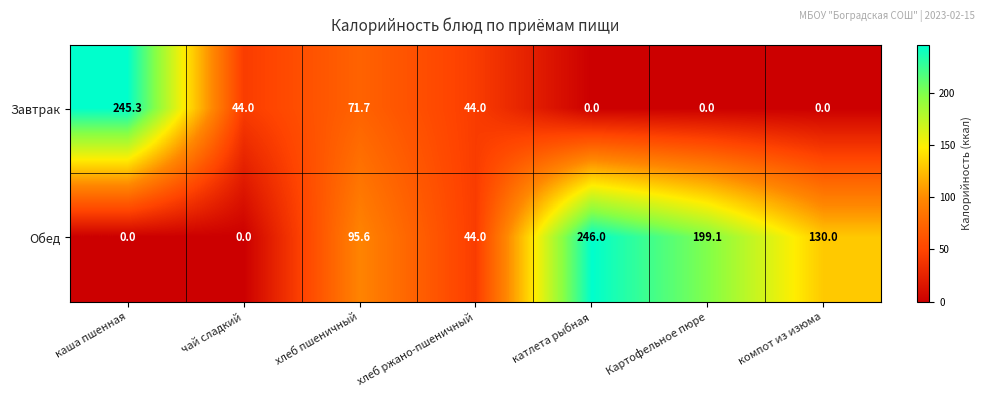

At which category is the sum across all series the highest?

катлета рыбная